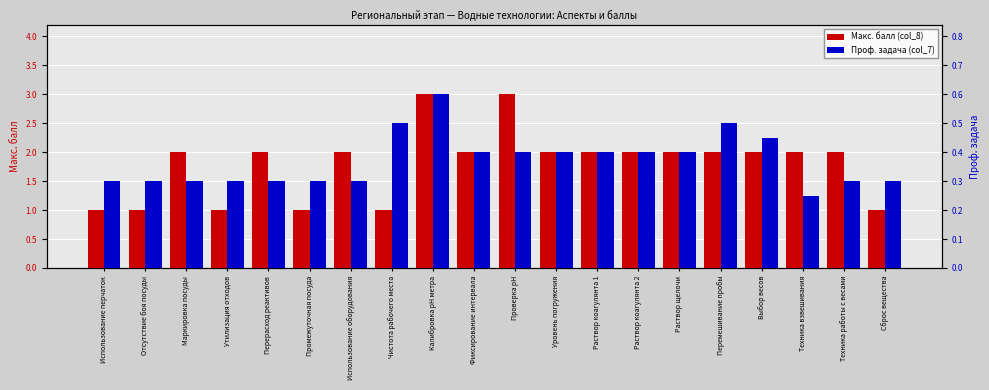

How many groups of bars are there?

20